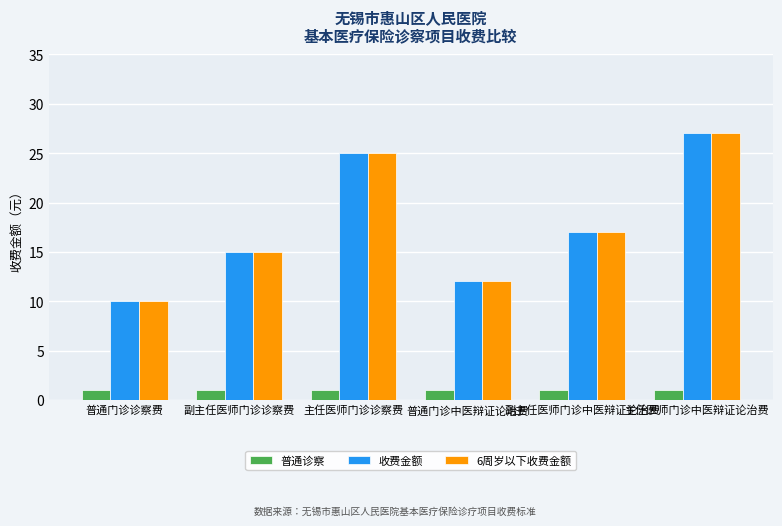

Is the value of 收费金额 at 主任医师门诊诊察费 greater than the value of 普通诊察 at 副主任医师门诊中医辩证论治费?

Yes